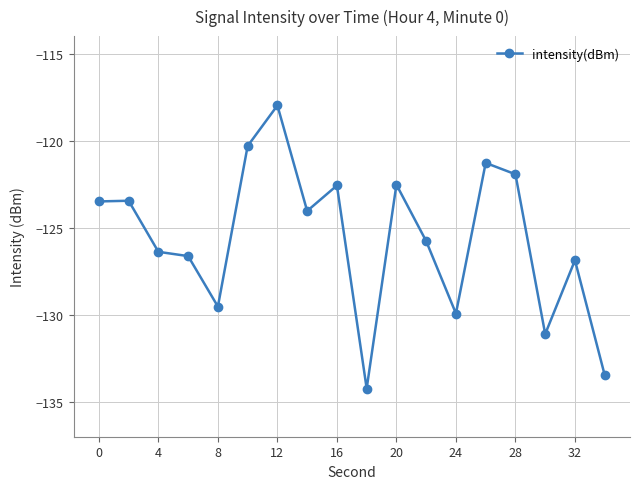

What is the difference between the maximum and second lowest values?

15.5